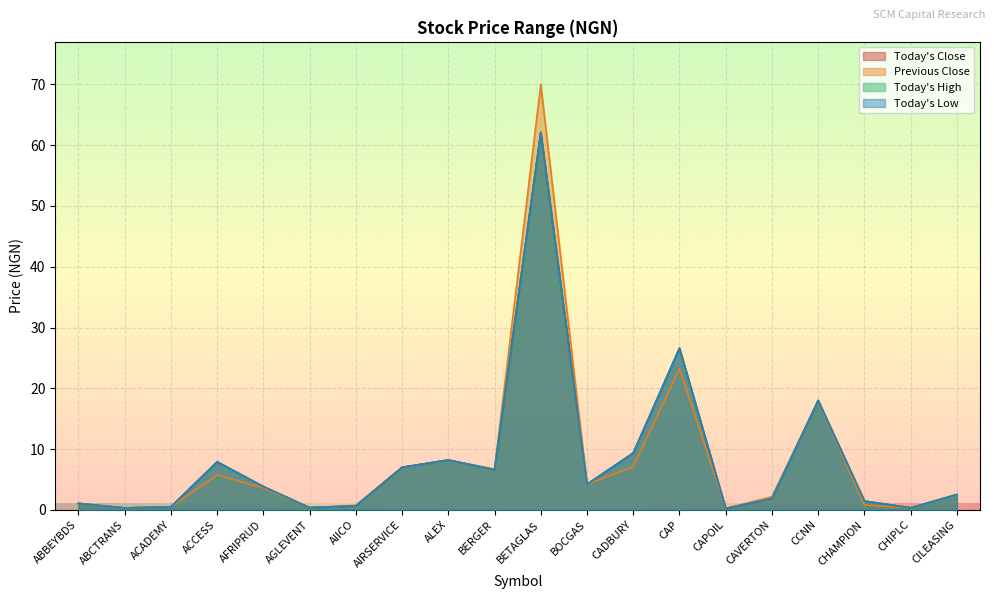

Rank the categories by Previous Close value from lowest to highest.

CAPOIL, ABCTRANS, CHIPLC, AGLEVENT, ACADEMY, AIICO, CHAMPION, ABBEYBDS, CAVERTON, CILEASING, AFRIPRUD, BOCGAS, ACCESS, BERGER, AIRSERVICE, CADBURY, ALEX, CCNN, CAP, BETAGLAS